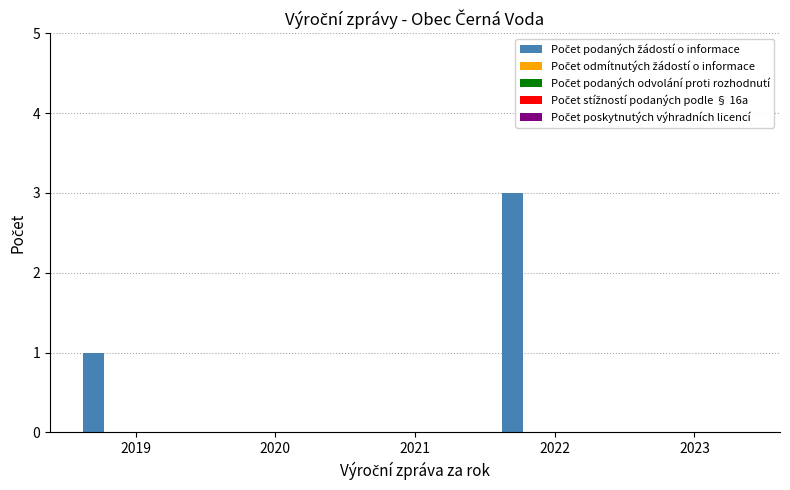

What is the sum of all values?

4